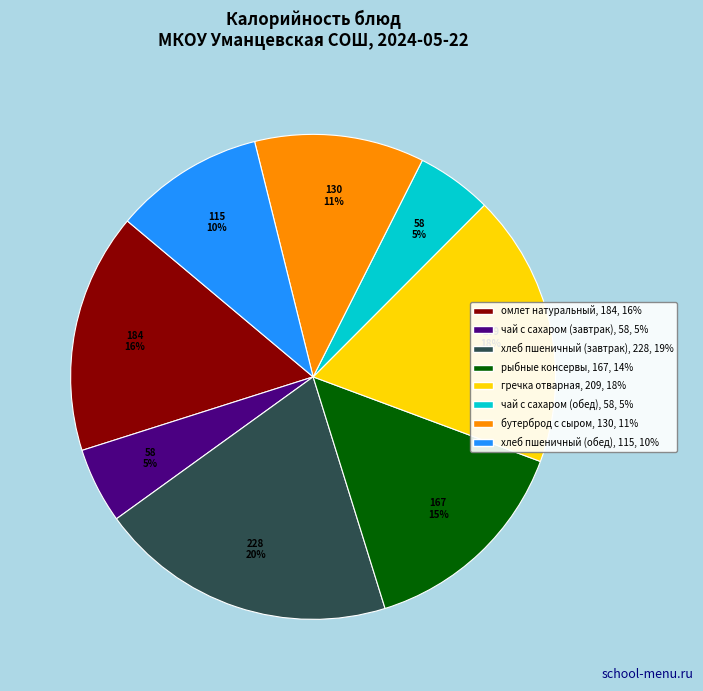

Is хлеб пшеничный (завтрак) the majority of the pie?

No